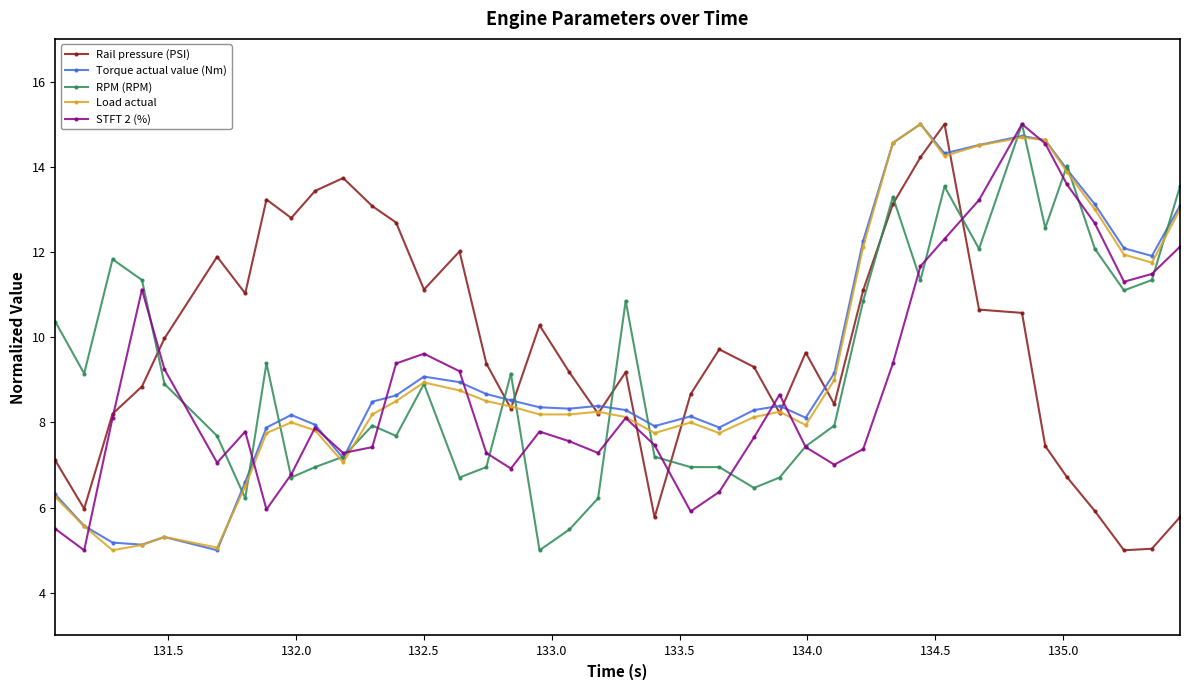

True or false: Rail pressure (PSI) has more than 1 points higher than both neighbors.

True